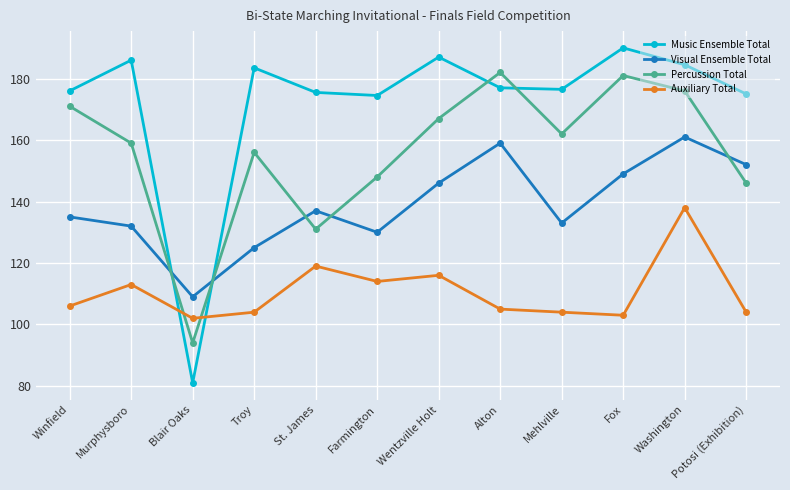

Is it true that Visual Ensemble Total equals 146.0 at Wentzville Holt?

True